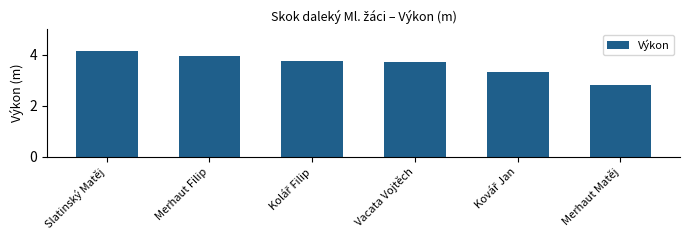

How many bars are there in total?

6